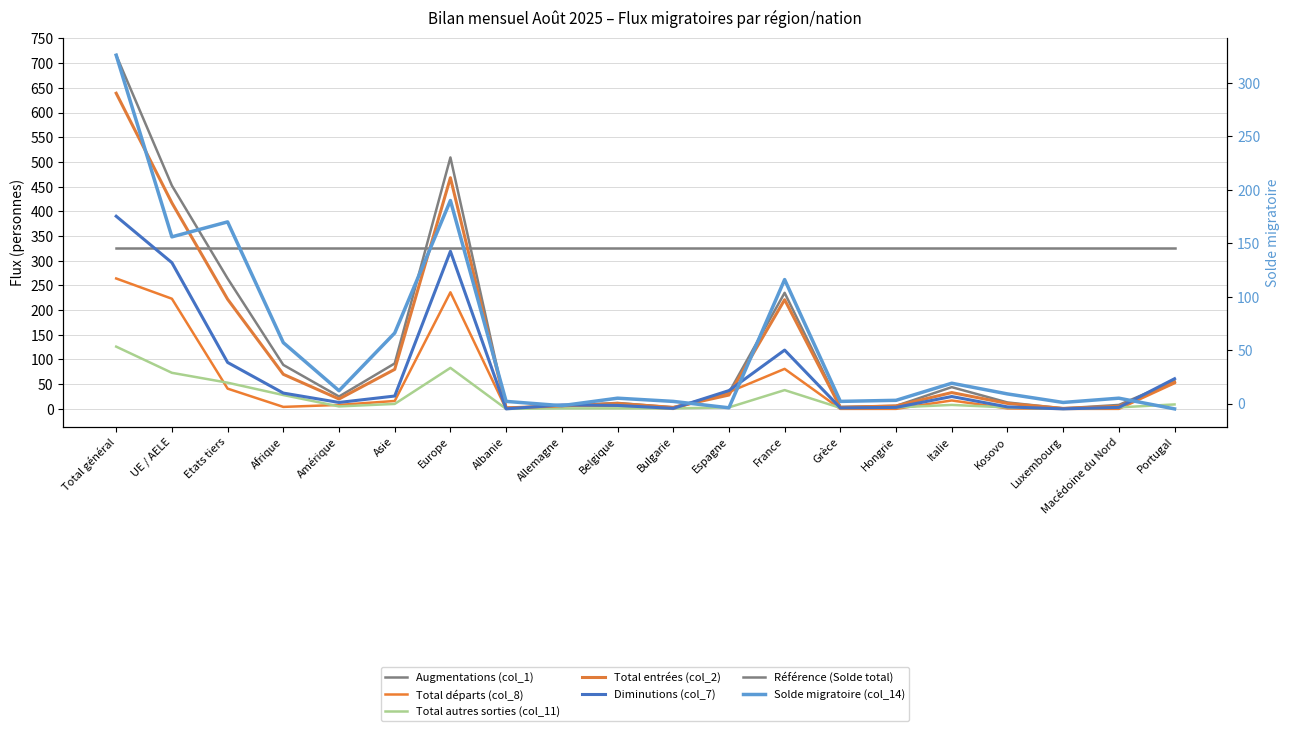

Where is Total autres sorties (col_11) nearest to the value 63?

UE / AELE